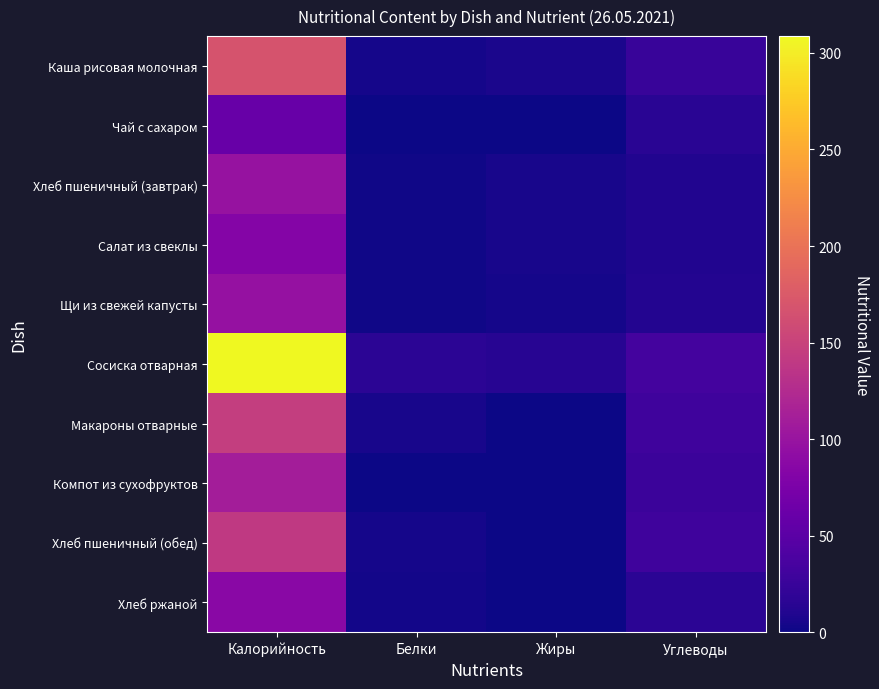

What is the total value across all series at Белки?

40.7